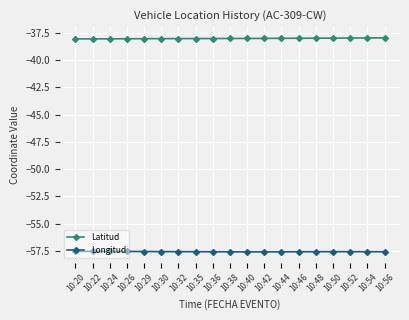

What is the sum of all Longitud values?

-1093.9